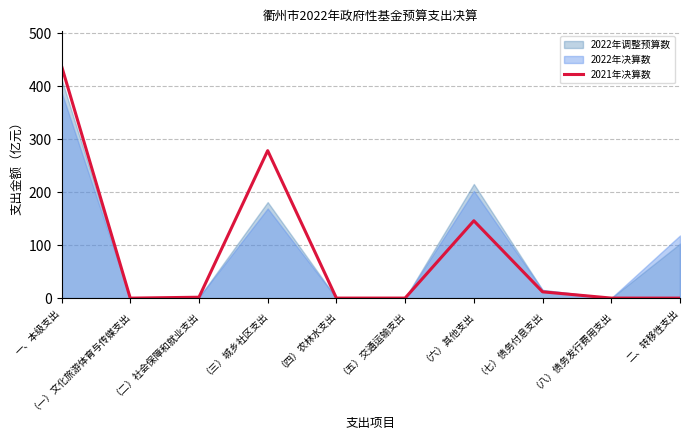

At which category does the data reach its first local peak?

（三）城乡社区支出